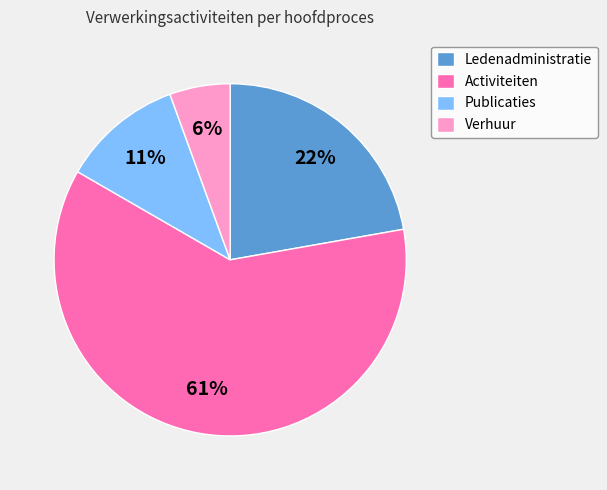

Do Activiteiten and Publicaties together represent more than half of the pie?

Yes